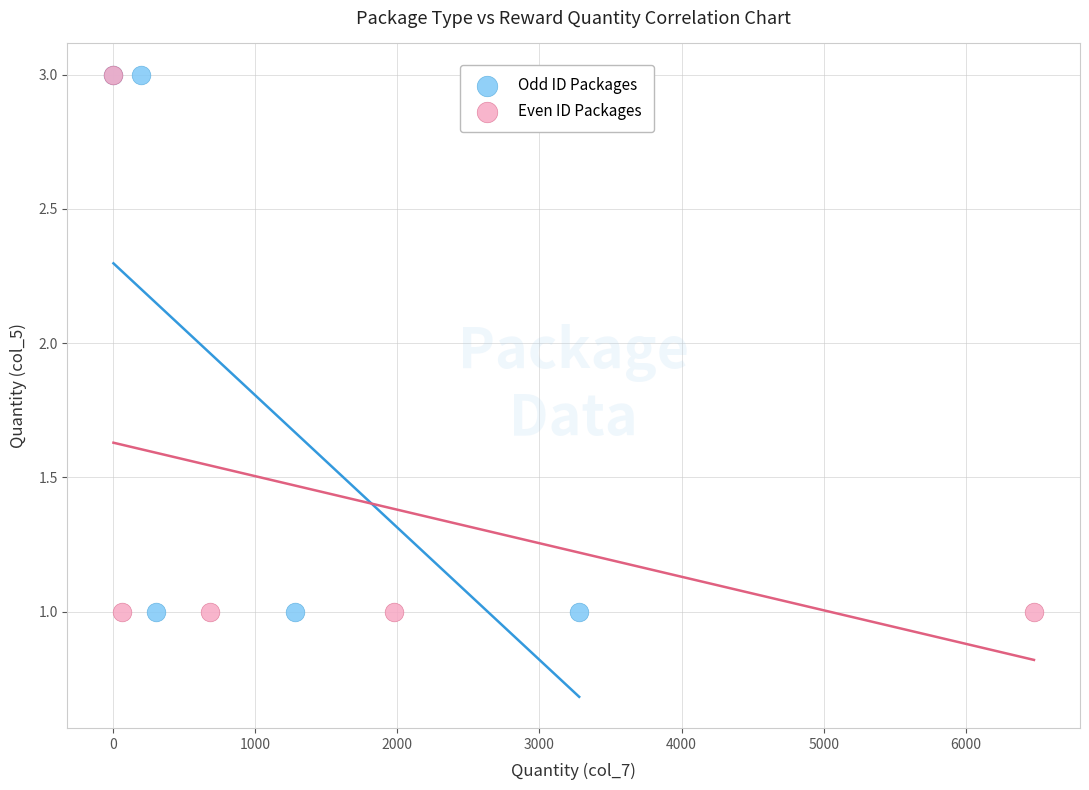

What are all the series names shown in the legend?

Odd ID Packages, Even ID Packages